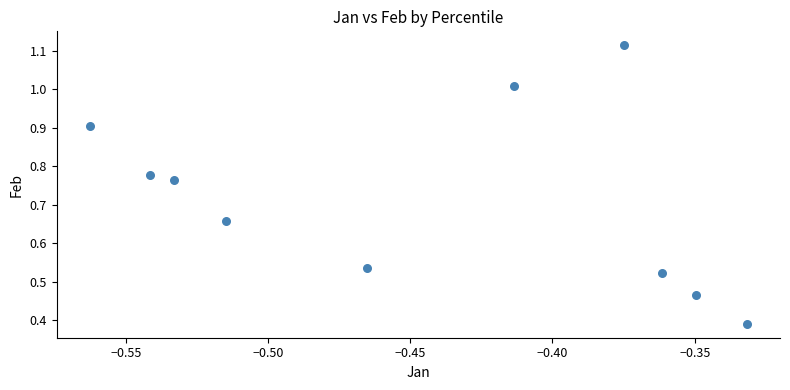

What is the average X value?

-0.4